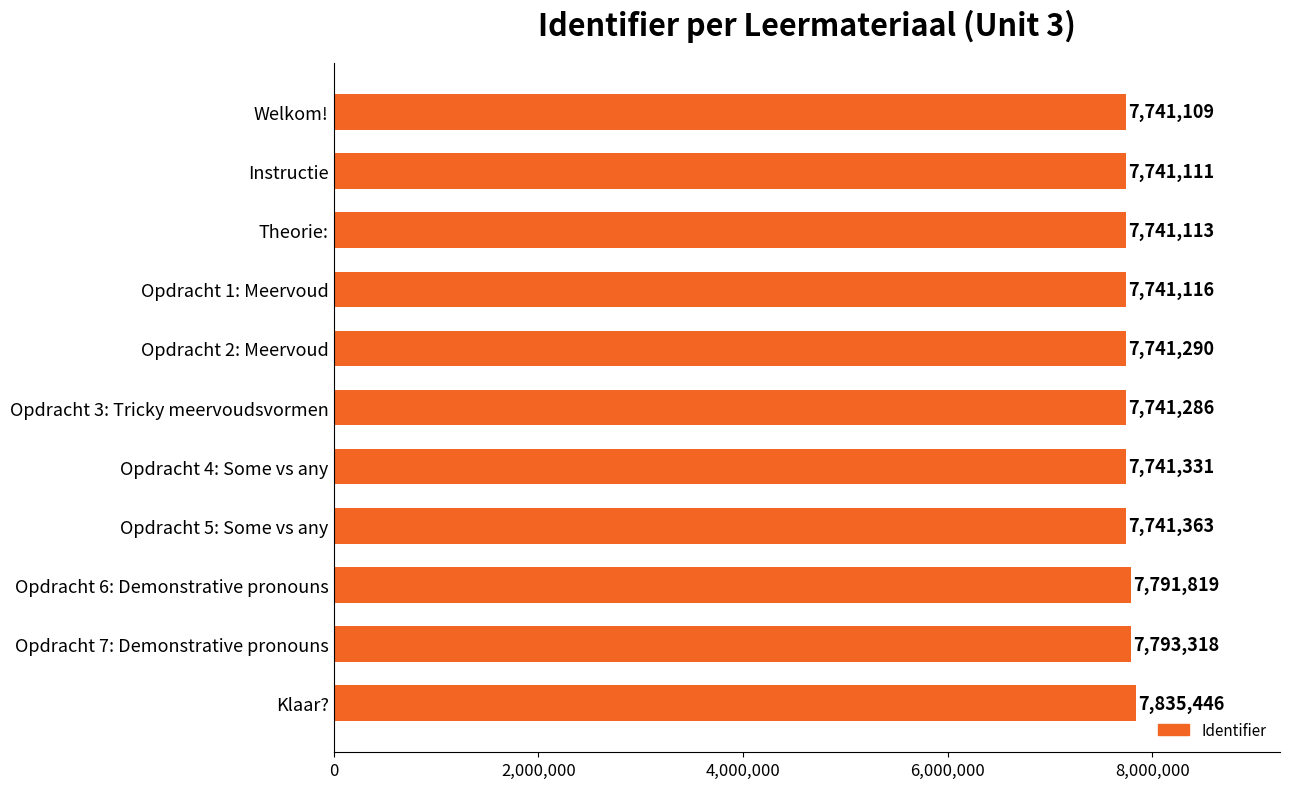

Reading top to bottom, extract all data points from this chart.

Welkom!=7741109	Instructie=7741111	Theorie:=7741113	Opdracht 1: Meervoud=7741116	Opdracht 2: Meervoud=7741290	Opdracht 3: Tricky meervoudsvormen=7741286	Opdracht 4: Some vs any=7741331	Opdracht 5: Some vs any=7741363	Opdracht 6: Demonstrative pronouns=7791819	Opdracht 7: Demonstrative pronouns=7793318	Klaar?=7835446